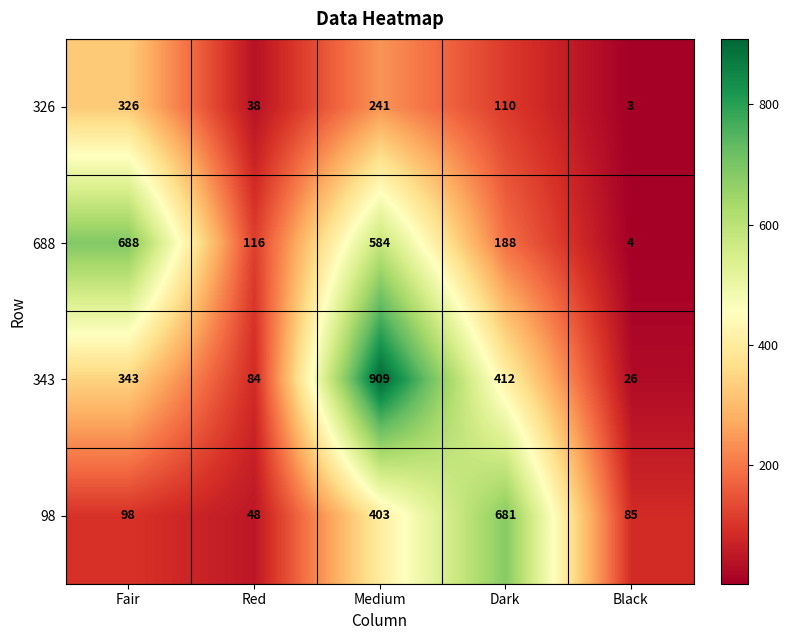

Rank the series by their maximum value, from lowest to highest.

326, 98, 688, 343